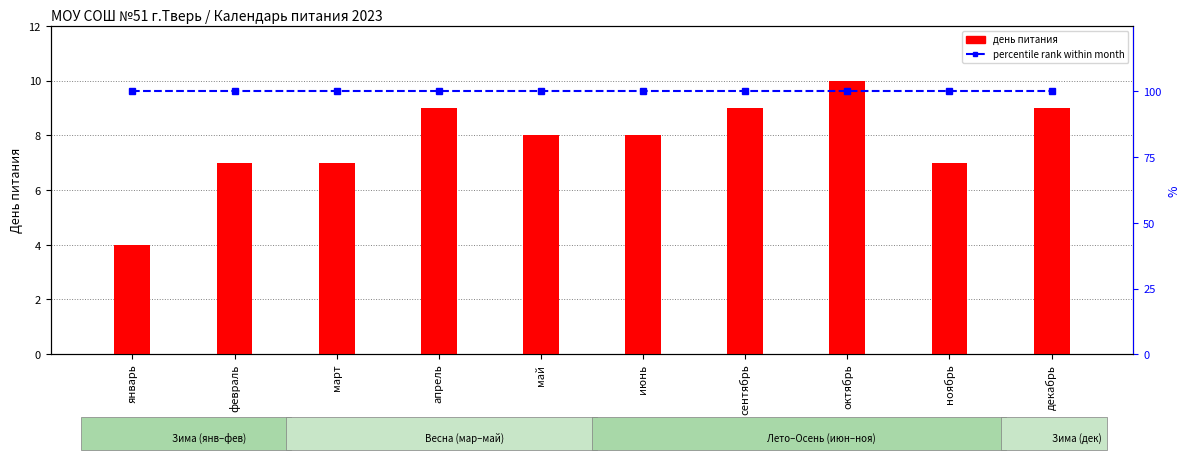

The value of percentile rank within month at апрель is 100. True or false?

True